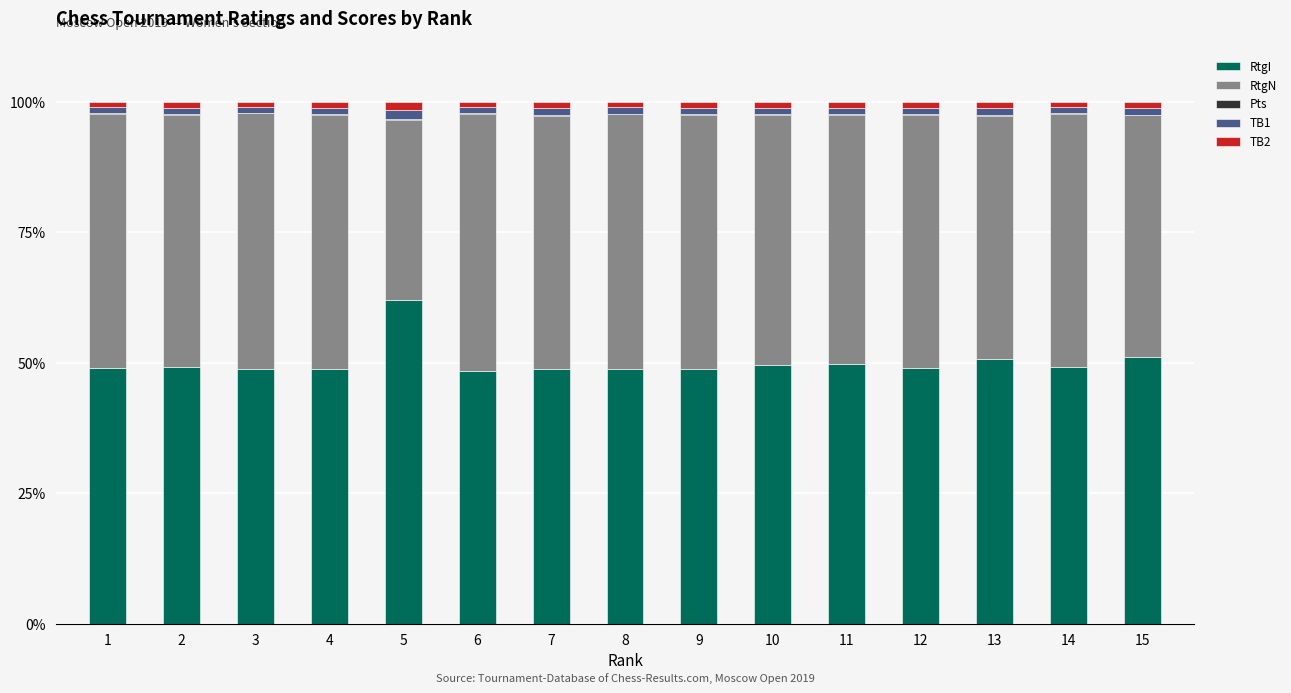

Is it true that RtgI equals 50.6 at 13?

True